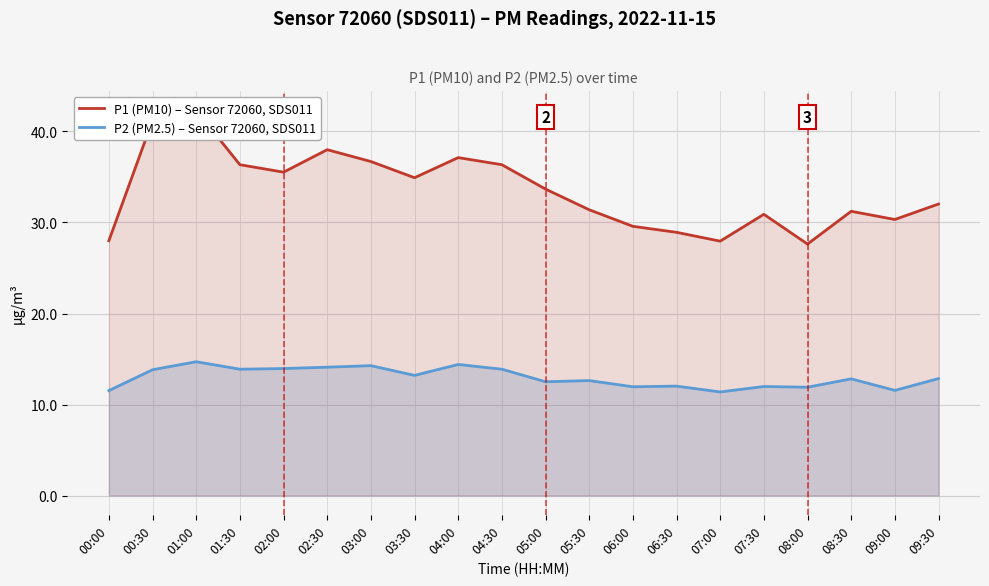

Which series has the largest total across all categories?

P1 (PM10) – Sensor 72060, SDS011